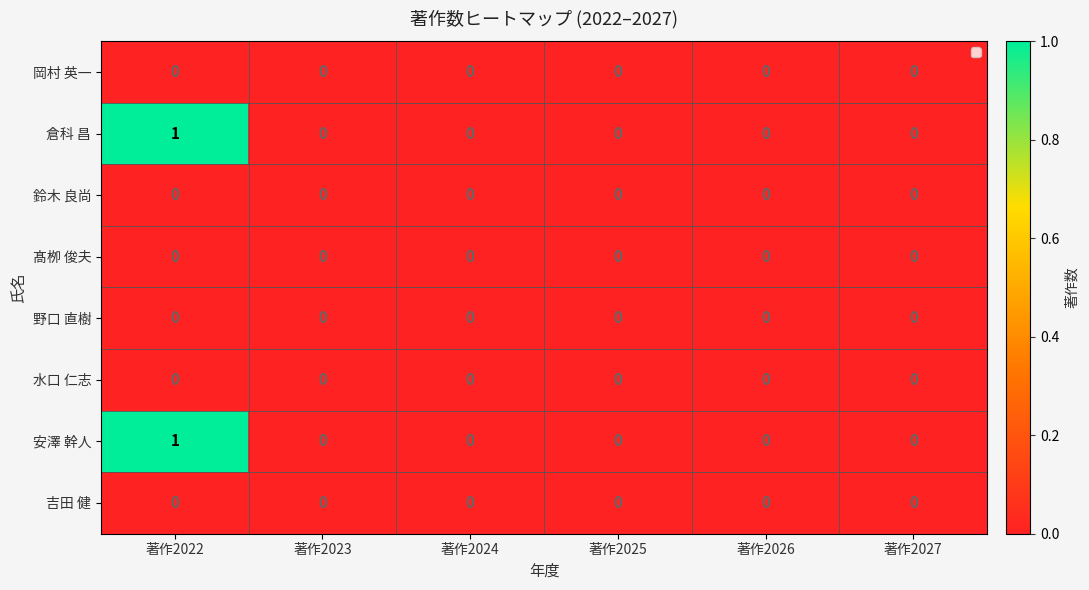

Count the 安澤 幹人 values in the range 0 to 1.

6